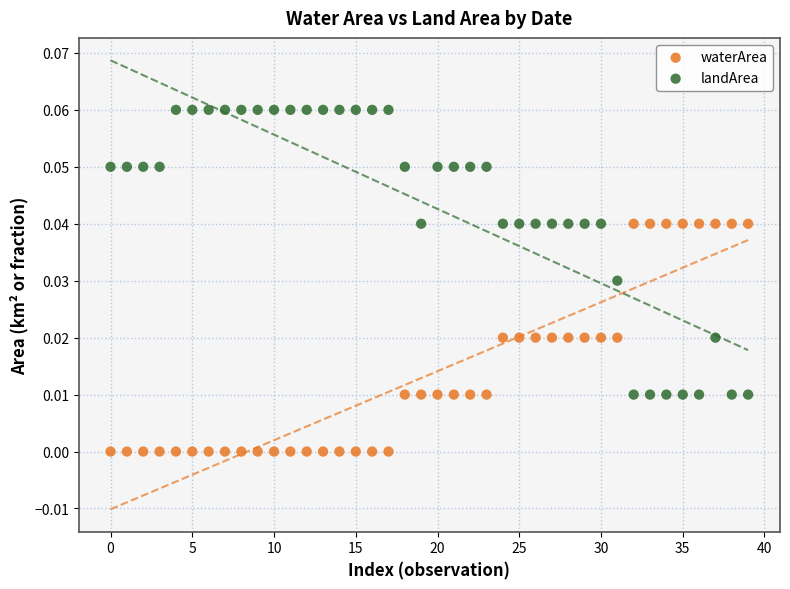

Which series contains the lowest Y value?

waterArea